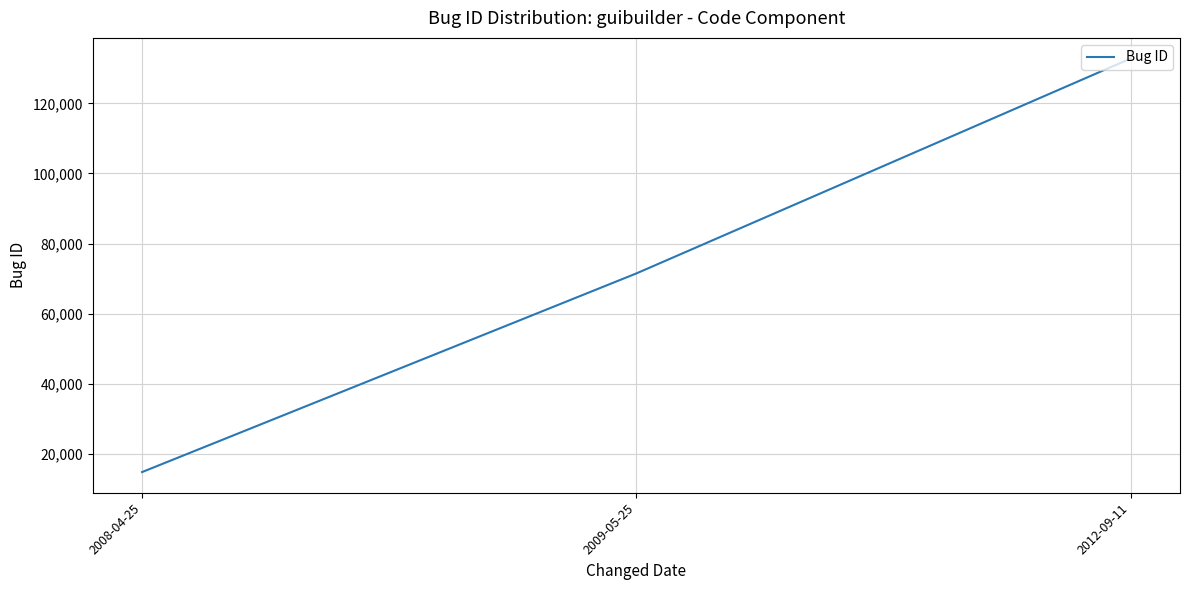

Which category has the lowest value across all series?

2008-04-25